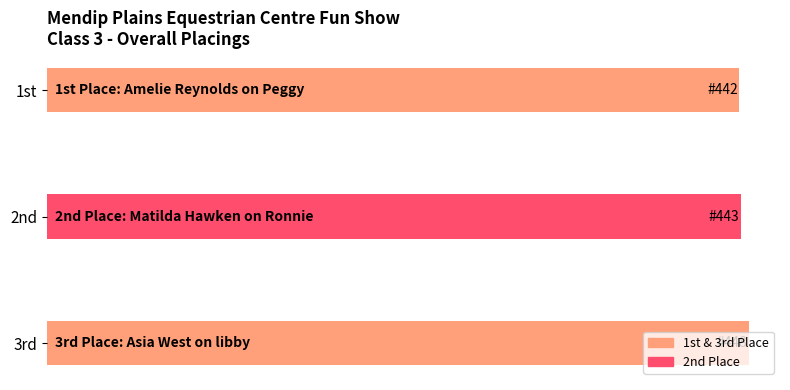

What is the minimum value shown in the chart?

442